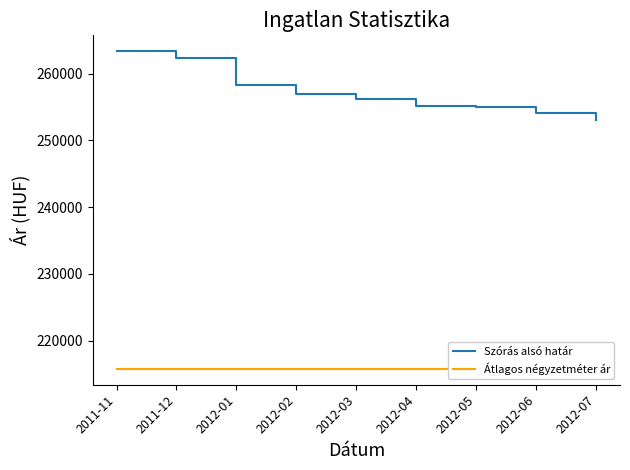

At 2012-04, list the series in order from smallest to largest.

Átlagos négyzetméter ár, Szórás alsó határ